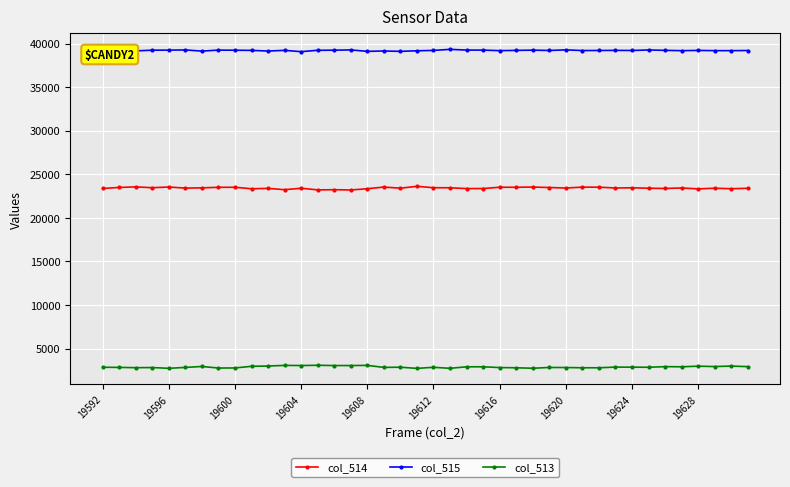

True or false: col_513 has more than 0 interior local peaks.

True